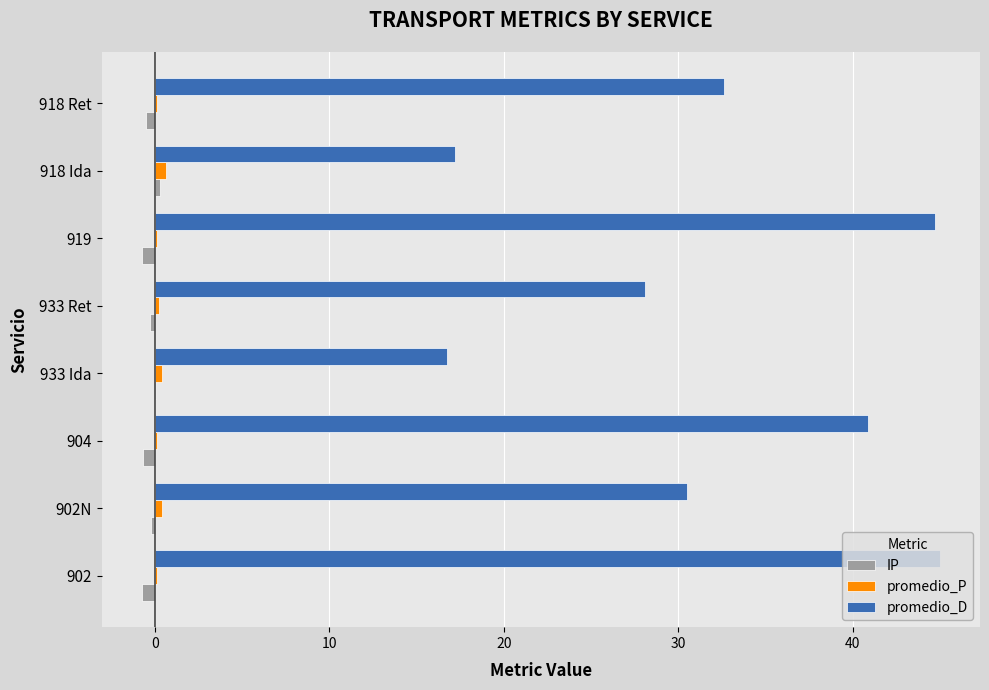

What is the sum of all promedio_P values?

2.1